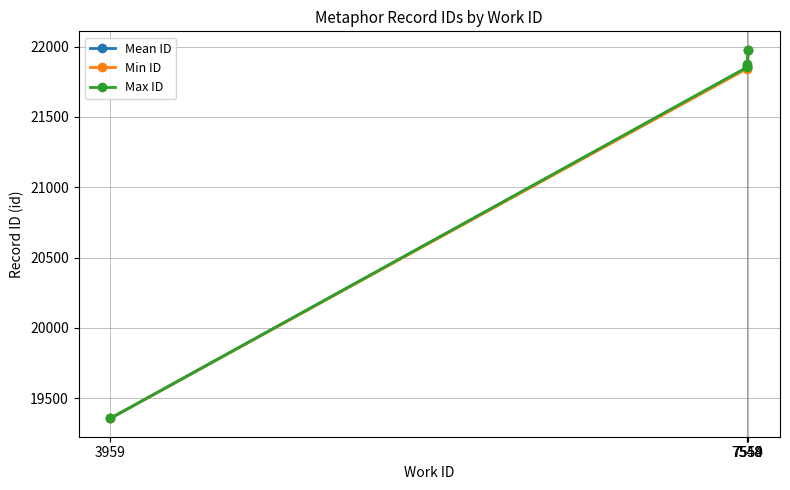

What is the lowest value of the Max ID series?

19357